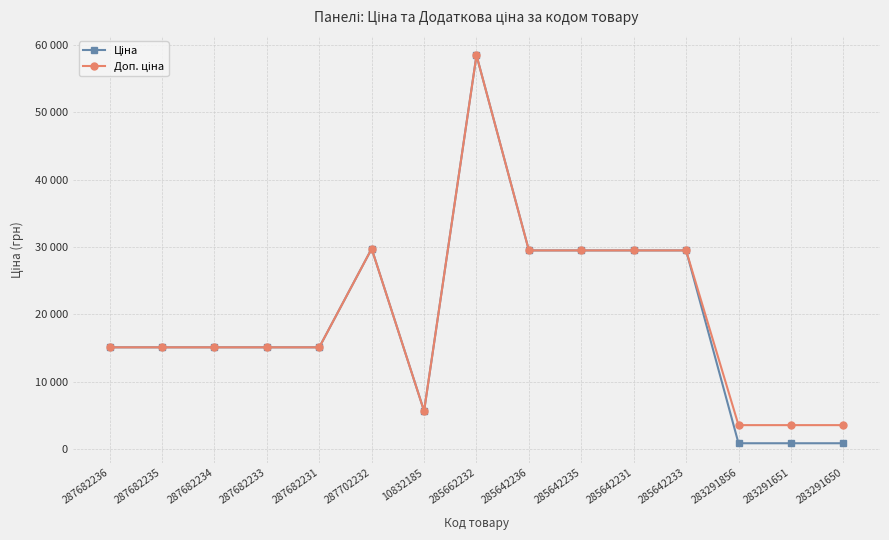

List the series in order of their overall mean, lowest first.

Ціна, Доп. ціна